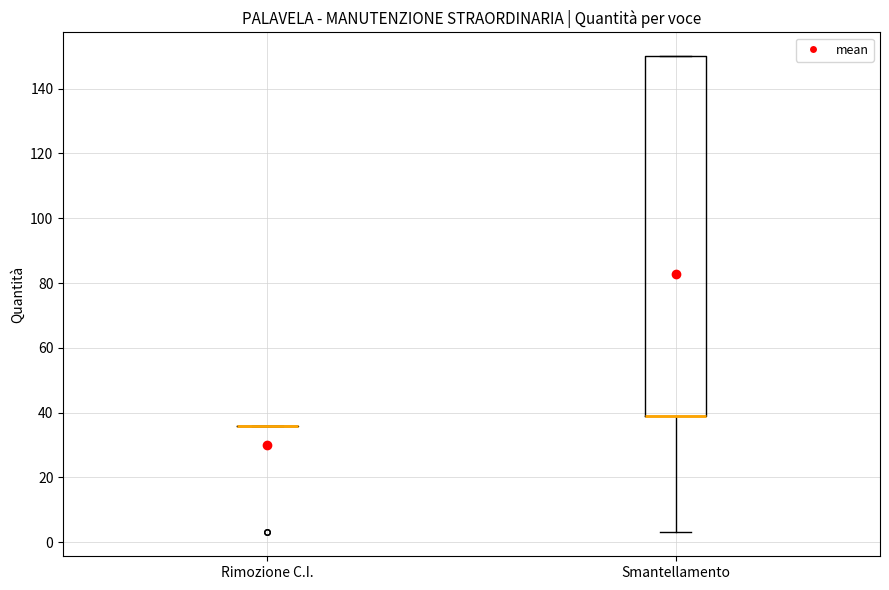

Where is the upper edge of the box for Smantellamento on the y-axis? The values are not printed on the chart, so give them approximately, as read against the axis.

150